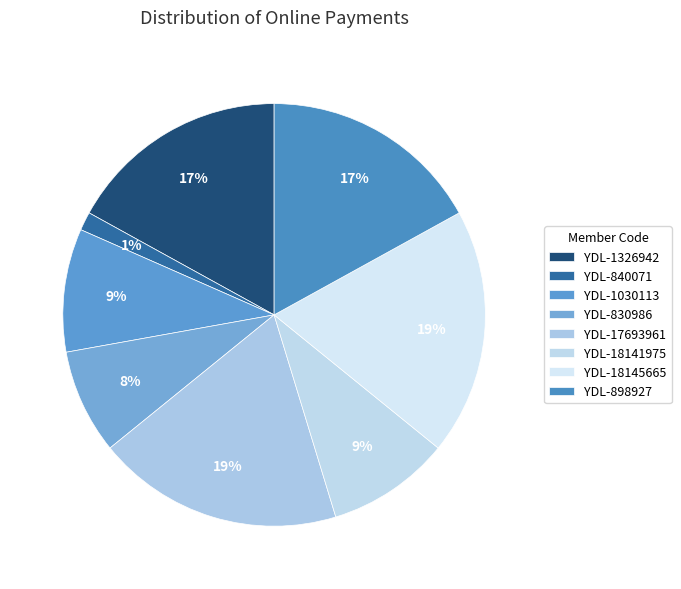

How many slices are in this pie chart?

8